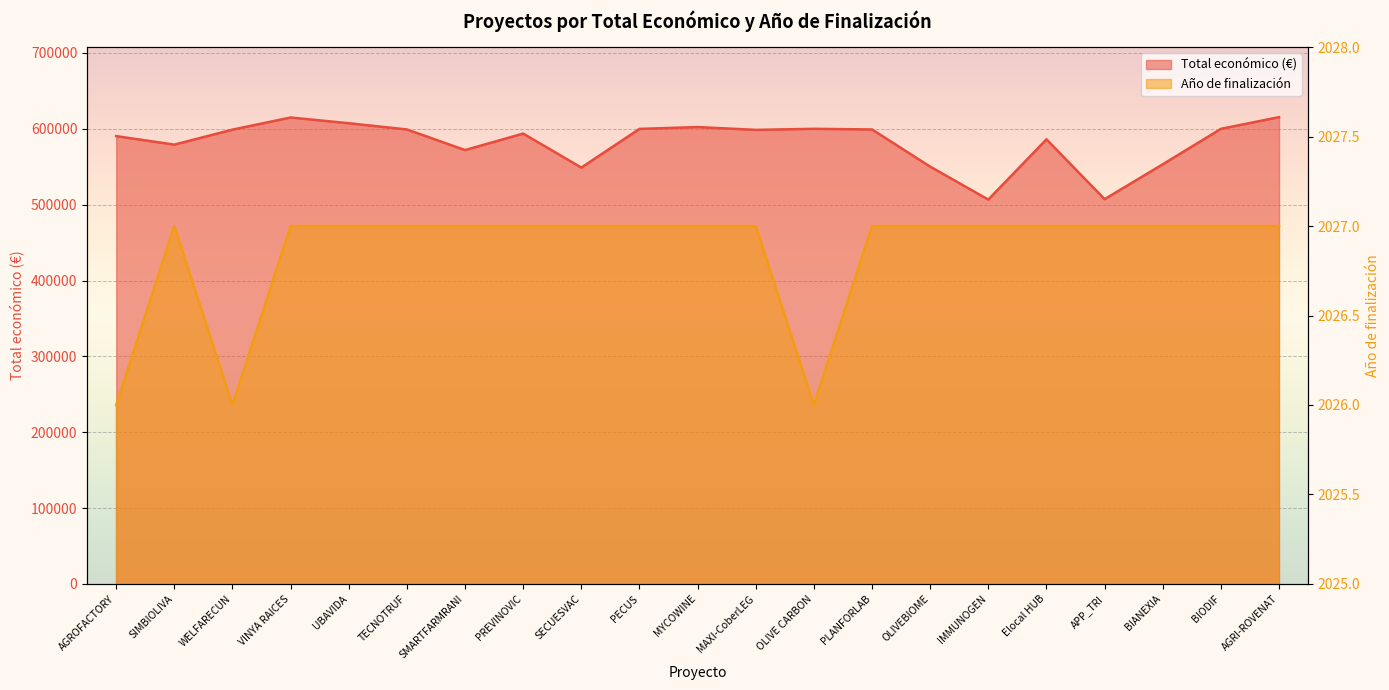

How many lines are shown in the chart?

2